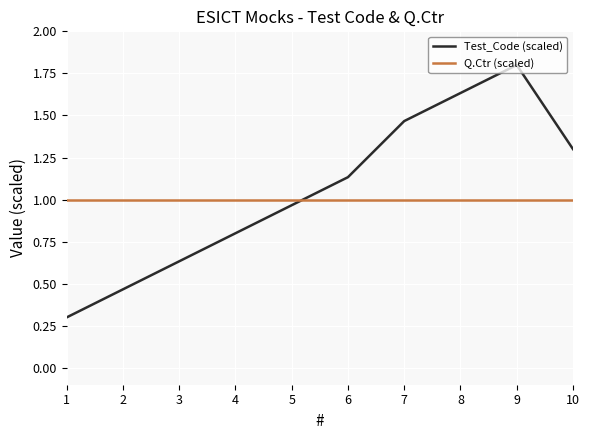

Rank the series by their maximum value, from lowest to highest.

Q.Ctr (scaled), Test_Code (scaled)